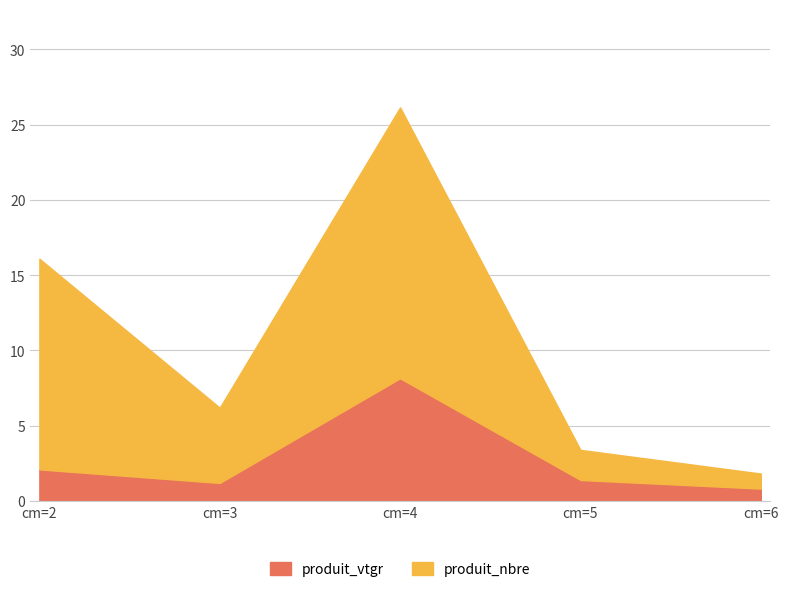

Which series has the largest total across all categories?

produit_nbre